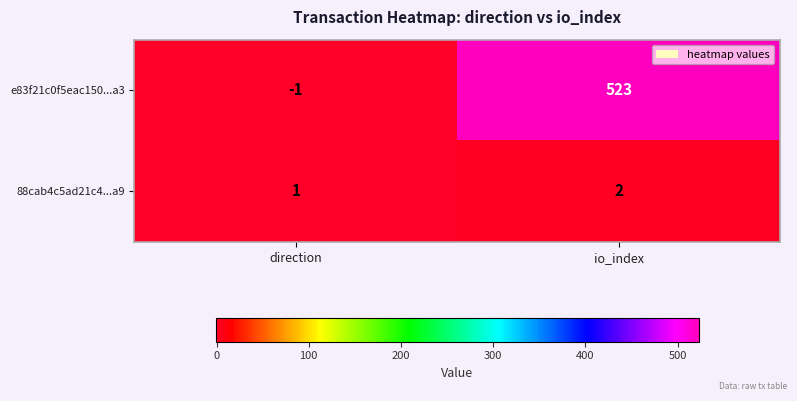

What is the minimum value shown in the chart?

-1